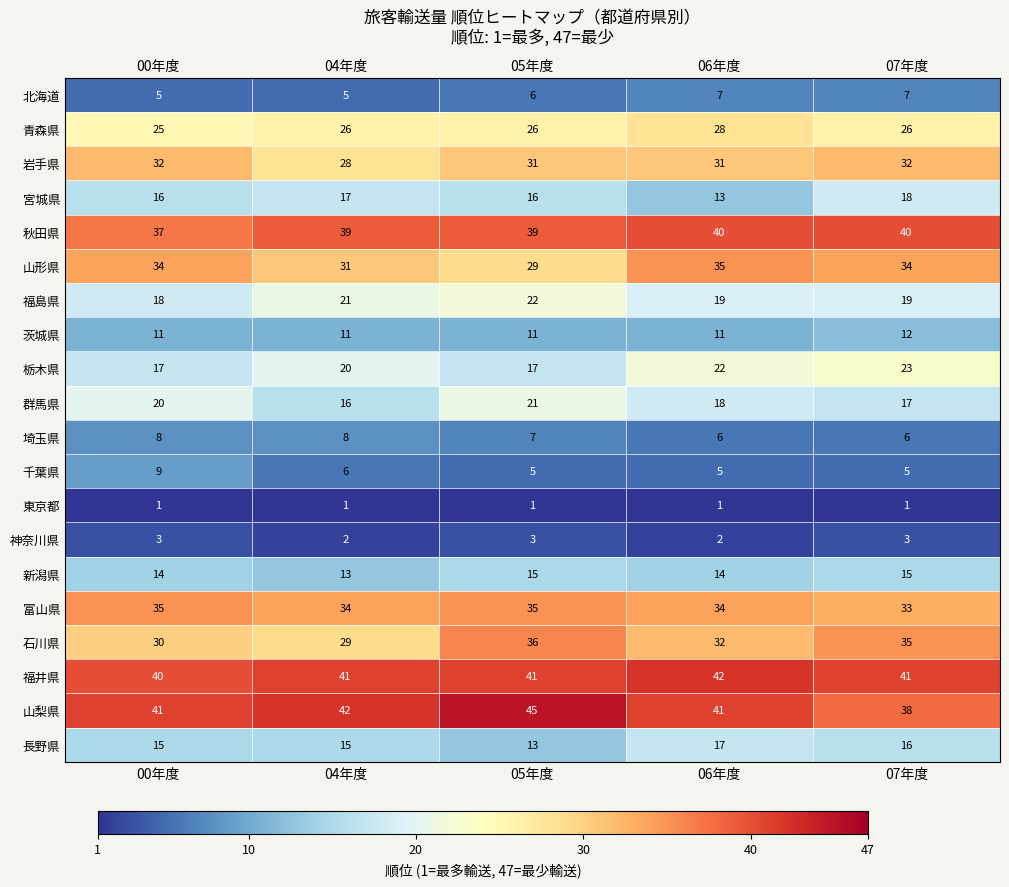

How many categories are shown in the chart?

5